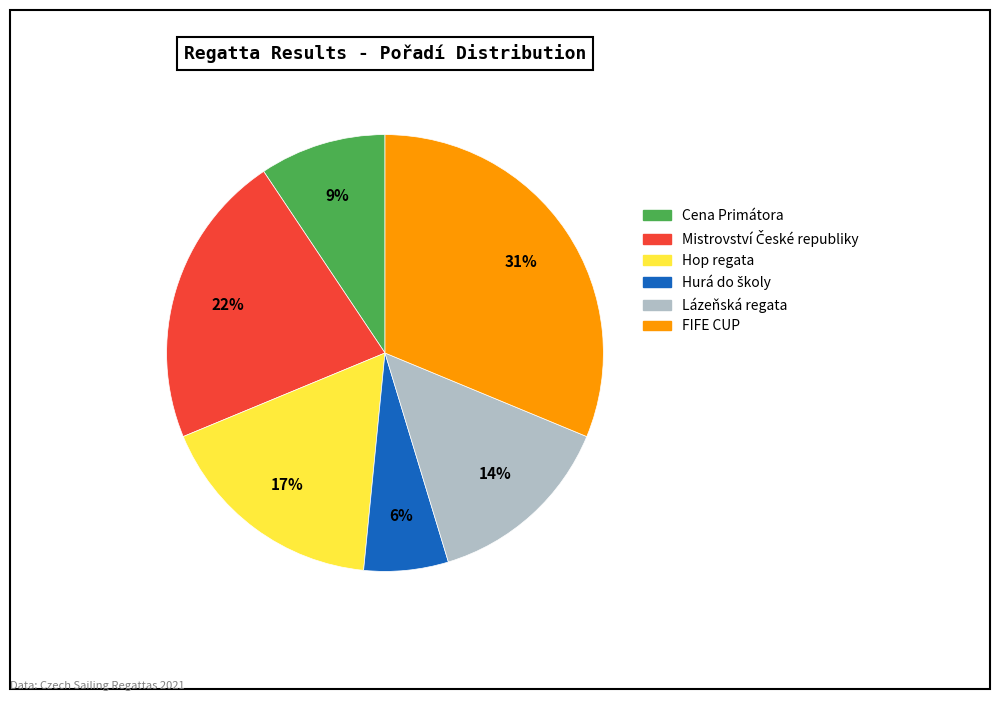

Is Cena Primátora the majority of the pie?

No